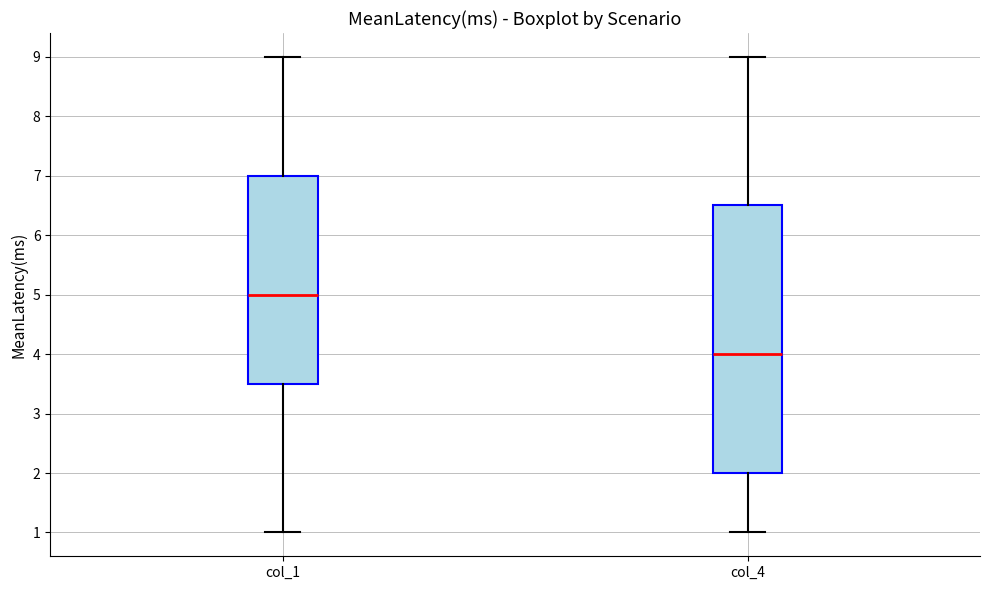

Reading left to right, transcribe this box plot: for each box, give where its median line is, the range the box spans, and where its two whiskers end, as read against the y-axis. The values are not printed on the chart, so give them approximately, as read against the axis.

col_1: median 5.0, box 3.5 to 7.0, whiskers 1.0 to 9.0
col_4: median 4.0, box 2.0 to 6.5, whiskers 1.0 to 9.0